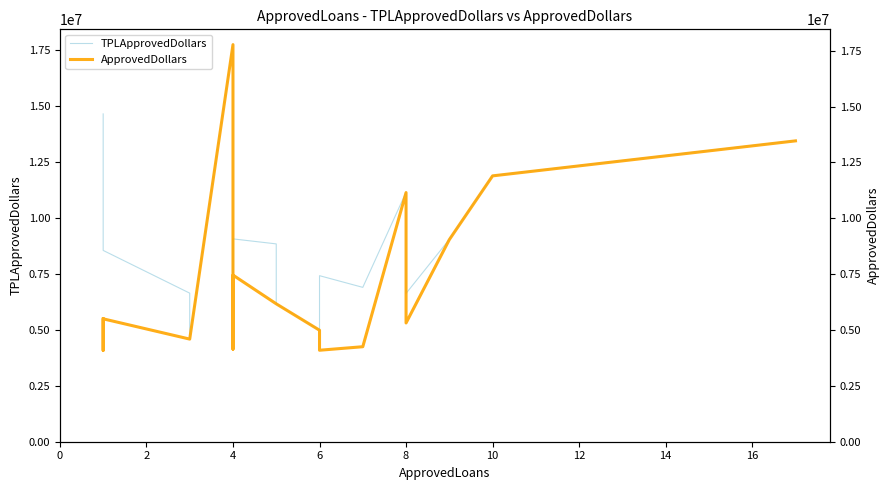

What is the maximum value for ApprovedDollars?

17772000